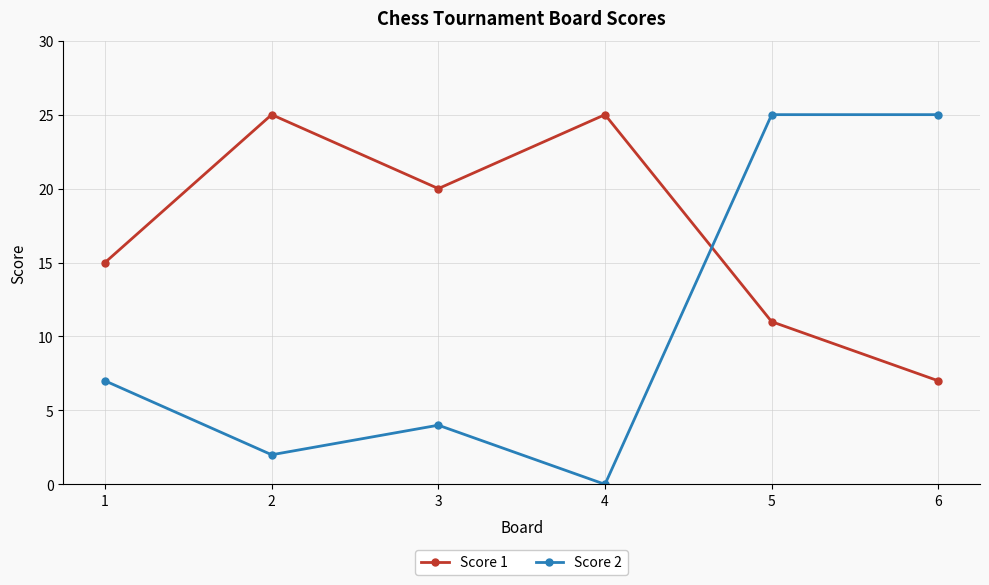

At which category does the chart reach its minimum across all series?

4